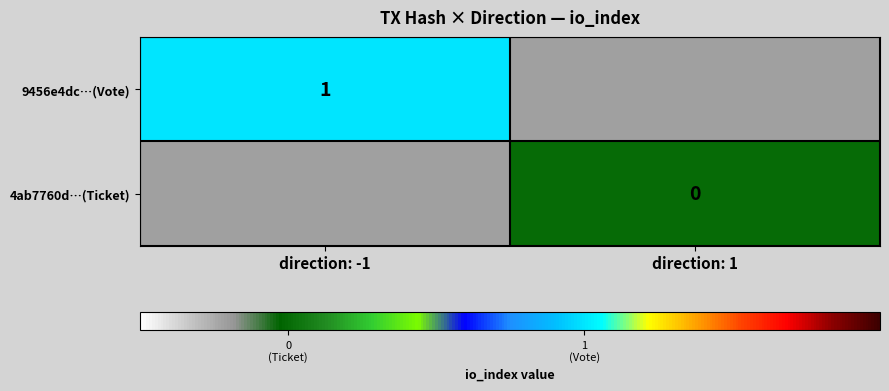

Is it true that 9456e4dc…(Vote) equals 0 at direction: -1?

False